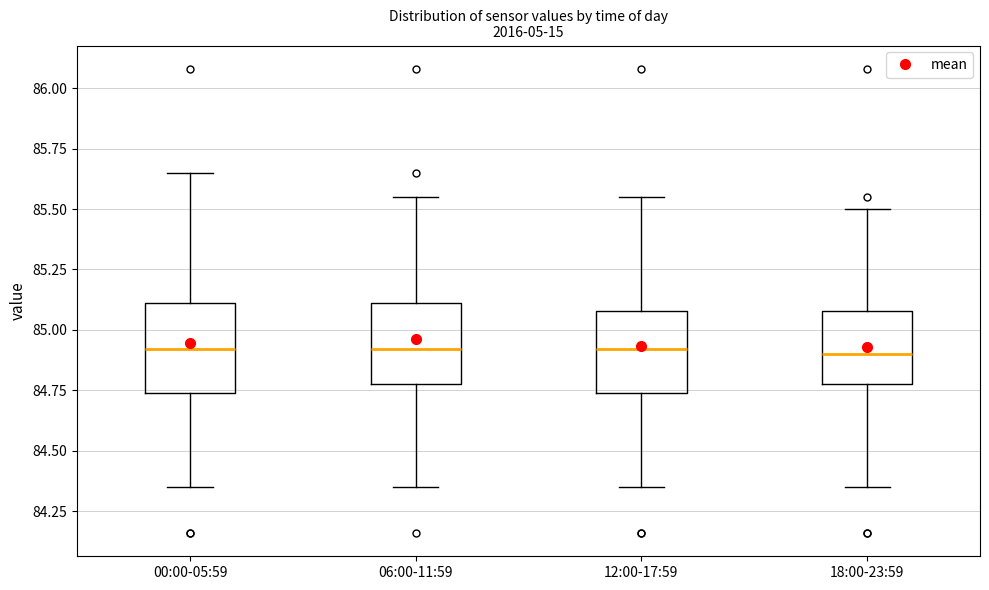

Where does the upper whisker of the box for 12:00-17:59 end on the y-axis? The values are not printed on the chart, so give them approximately, as read against the axis.

85.55